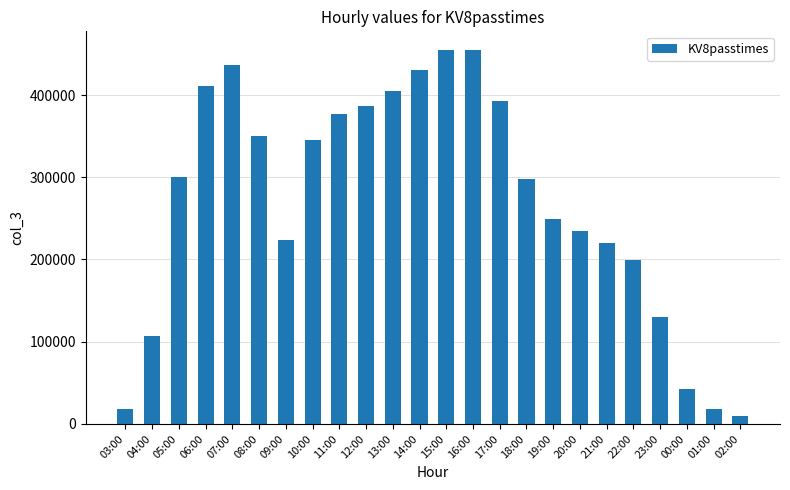

Does the chart contain any negative values?

No